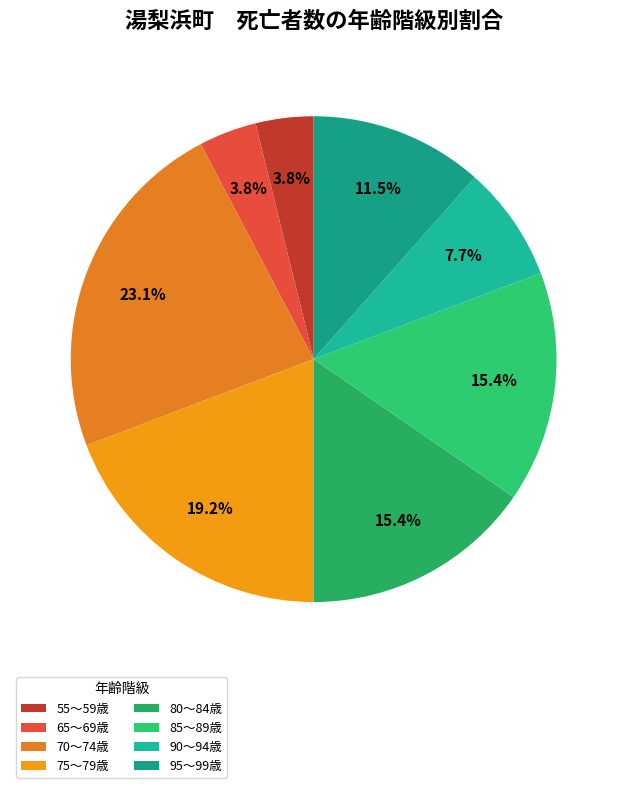

Which category has the biggest portion of the pie?

70～74歳